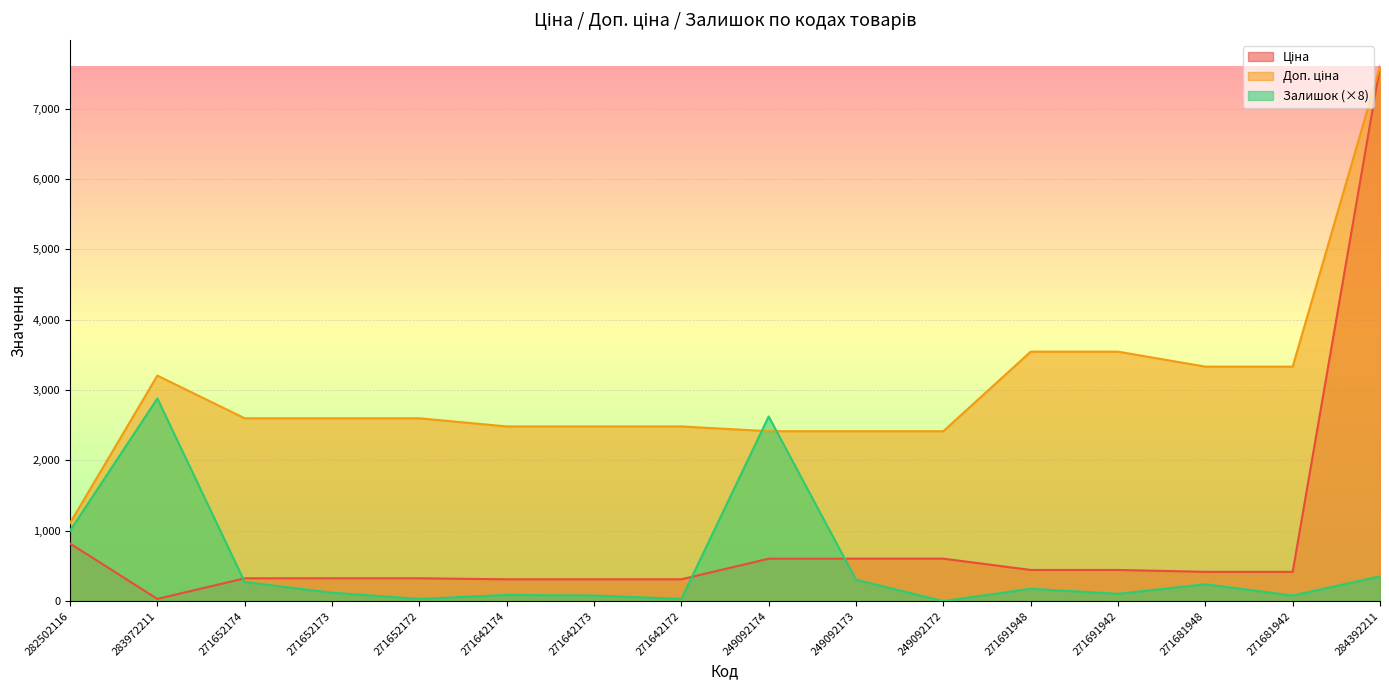

At how many categories does at least one series exceed 7157?

1